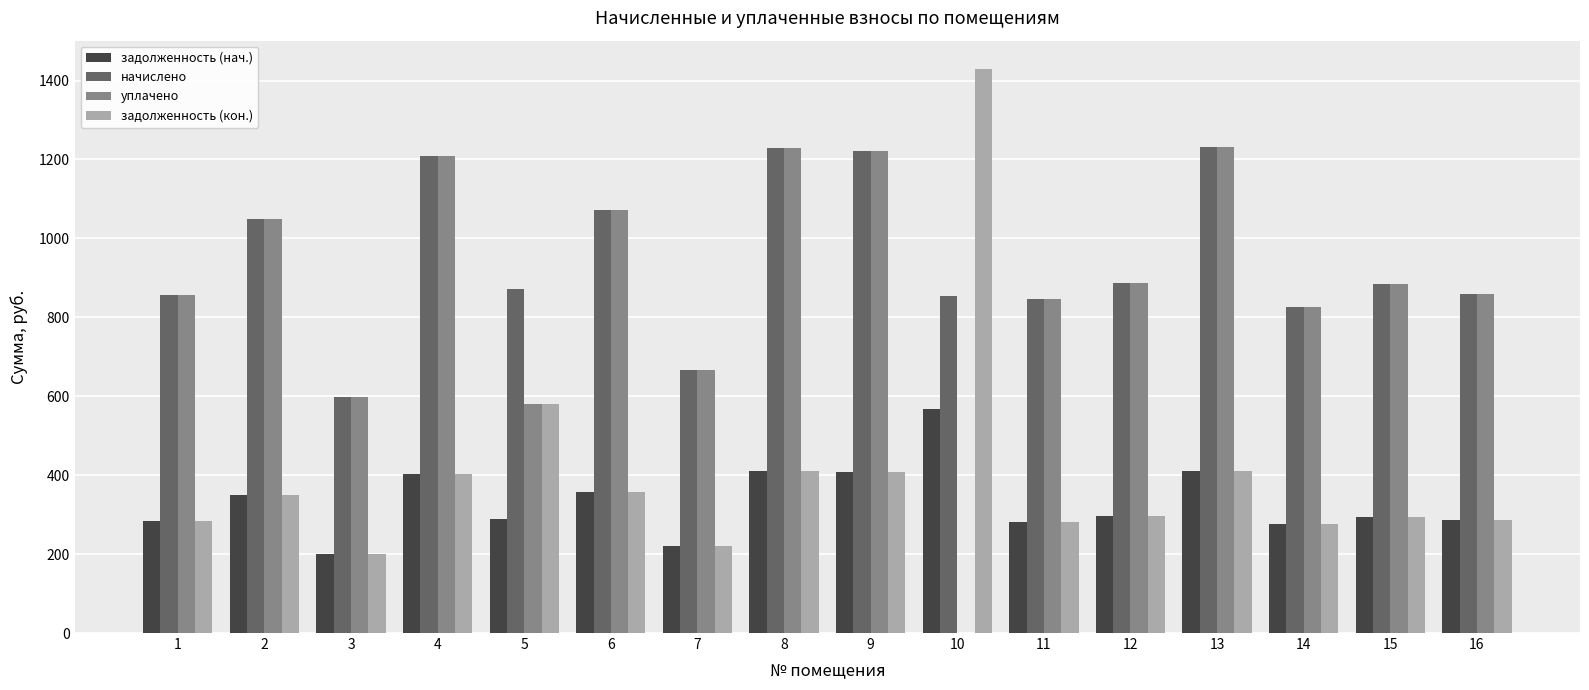

Is the value of начислено at 12 greater than the value of задолженность (кон.) at 10?

No